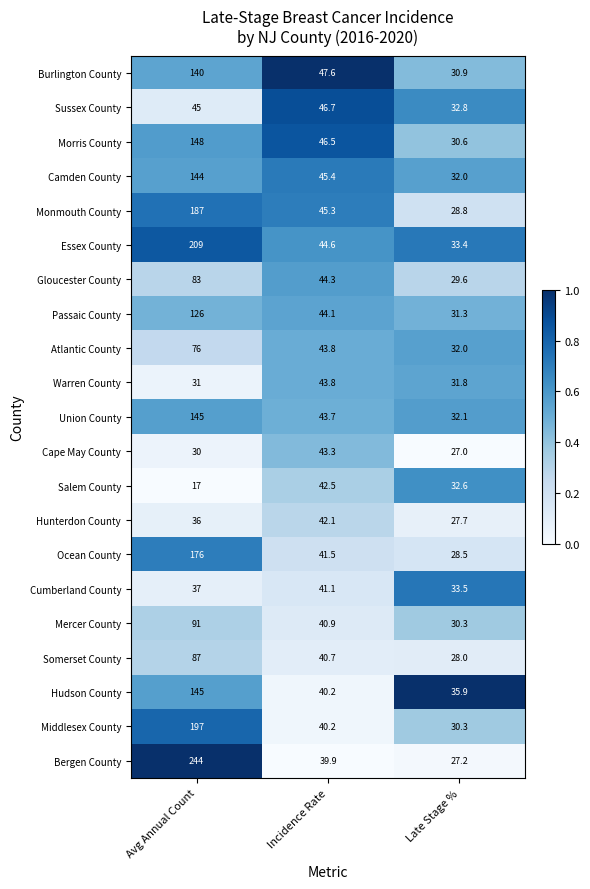

At which category is the sum across all series the highest?

Avg Annual Count